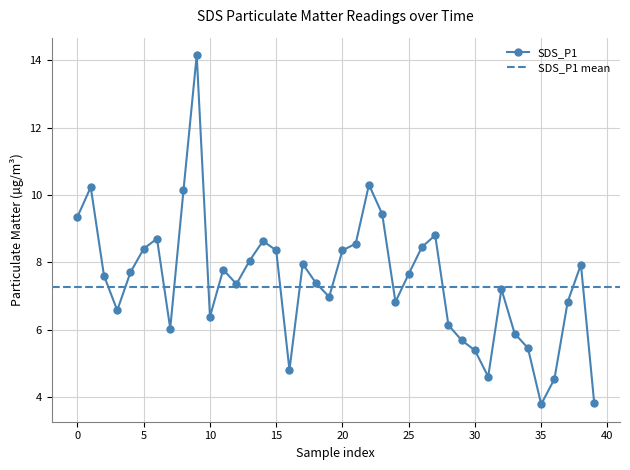

How many interior local peaks (higher than both neighbors) does the data have?

10